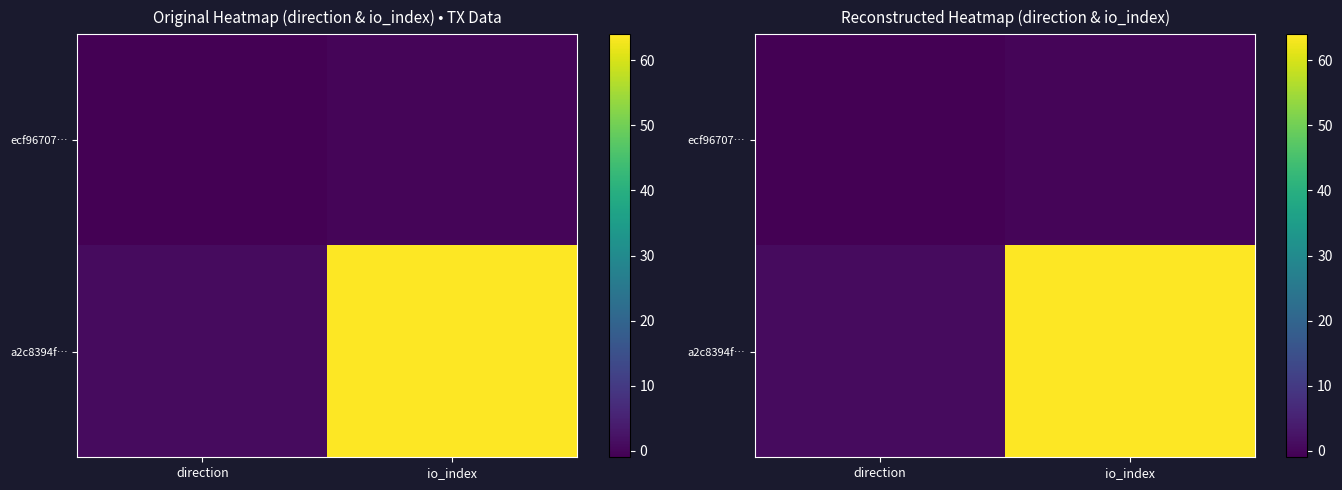

The value of ecf96707… at direction is -2. True or false?

False